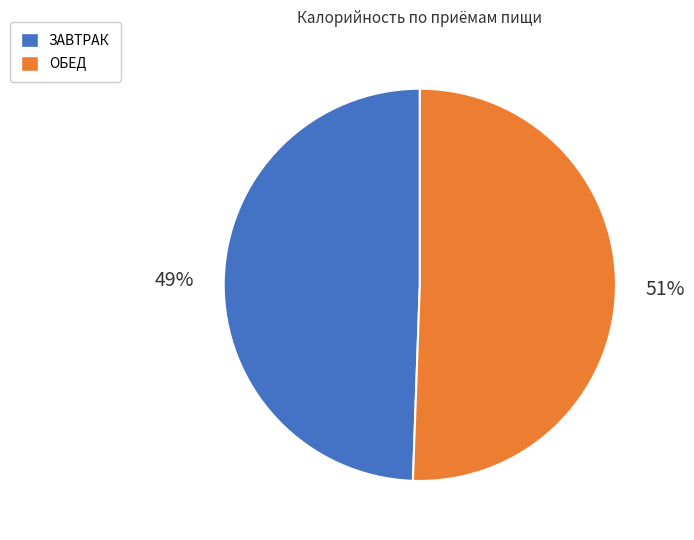

To the nearest percent, what portion does ЗАВТРАК represent?

49%